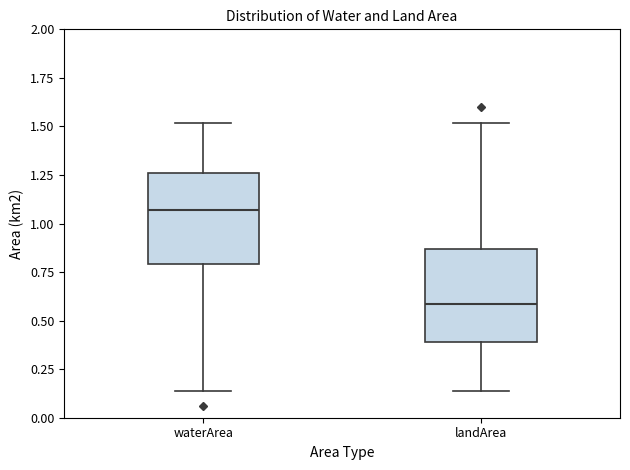

Reading left to right, read every box against the y-axis: the position of its median line, the range the box covers, and the ends of its whiskers. The values are not printed on the chart, so give them approximately, as read against the axis.

waterArea: median 1.05, box 0.80 to 1.25, whiskers 0.15 to 1.50
landArea: median 0.60, box 0.40 to 0.85, whiskers 0.15 to 1.50